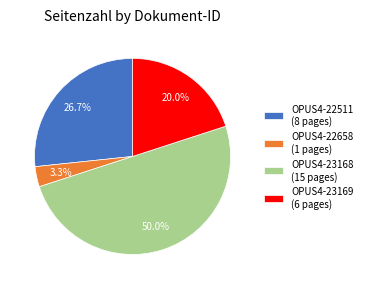

True or false: OPUS4-23168 accounts for 50% of the total.

True